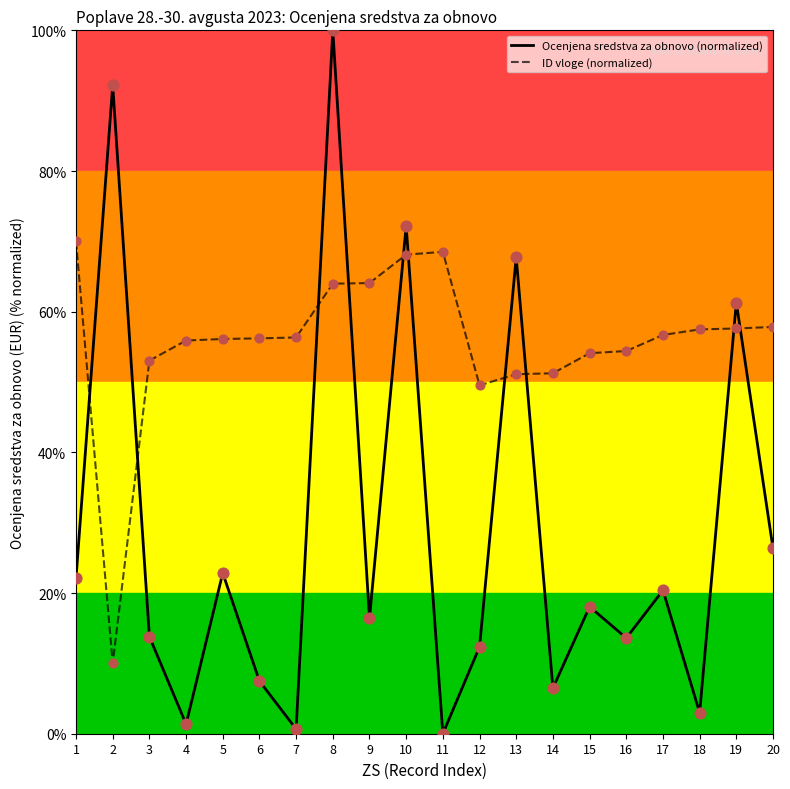

At which category is the sum across all series the highest?

8